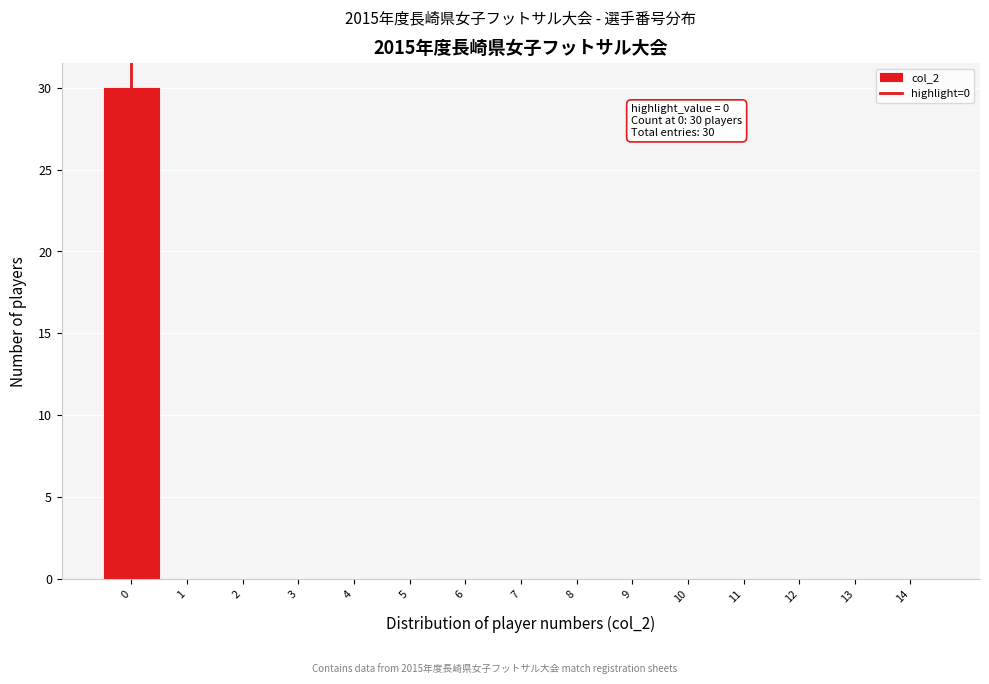

Over which range of the x-axis is the bar tallest?

-0.5 to 0.5